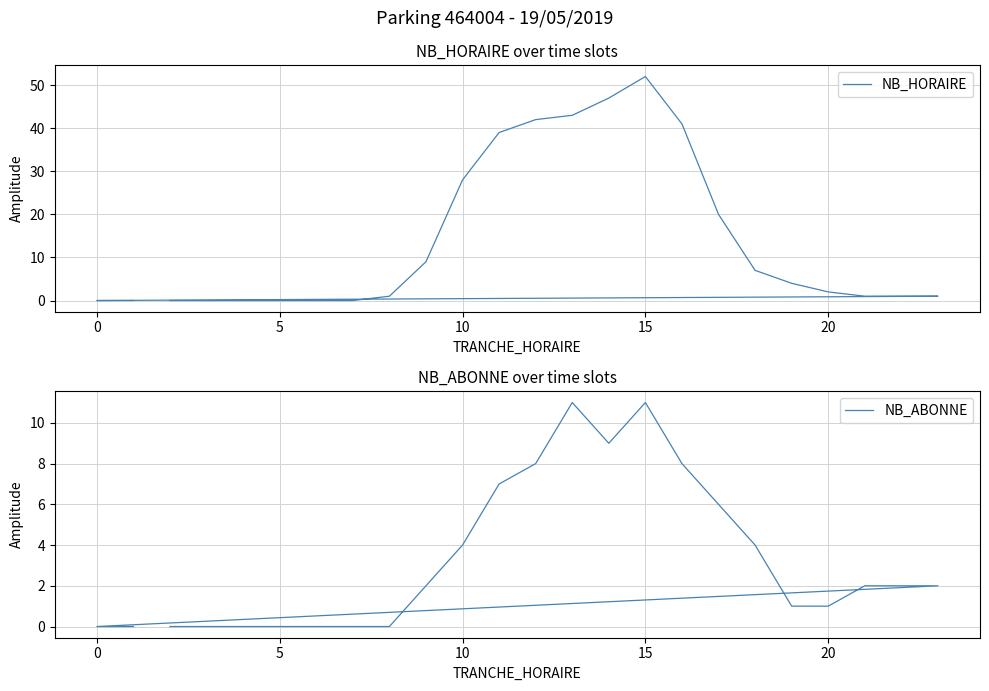

Does the chart display data point markers on the line(s)?

No